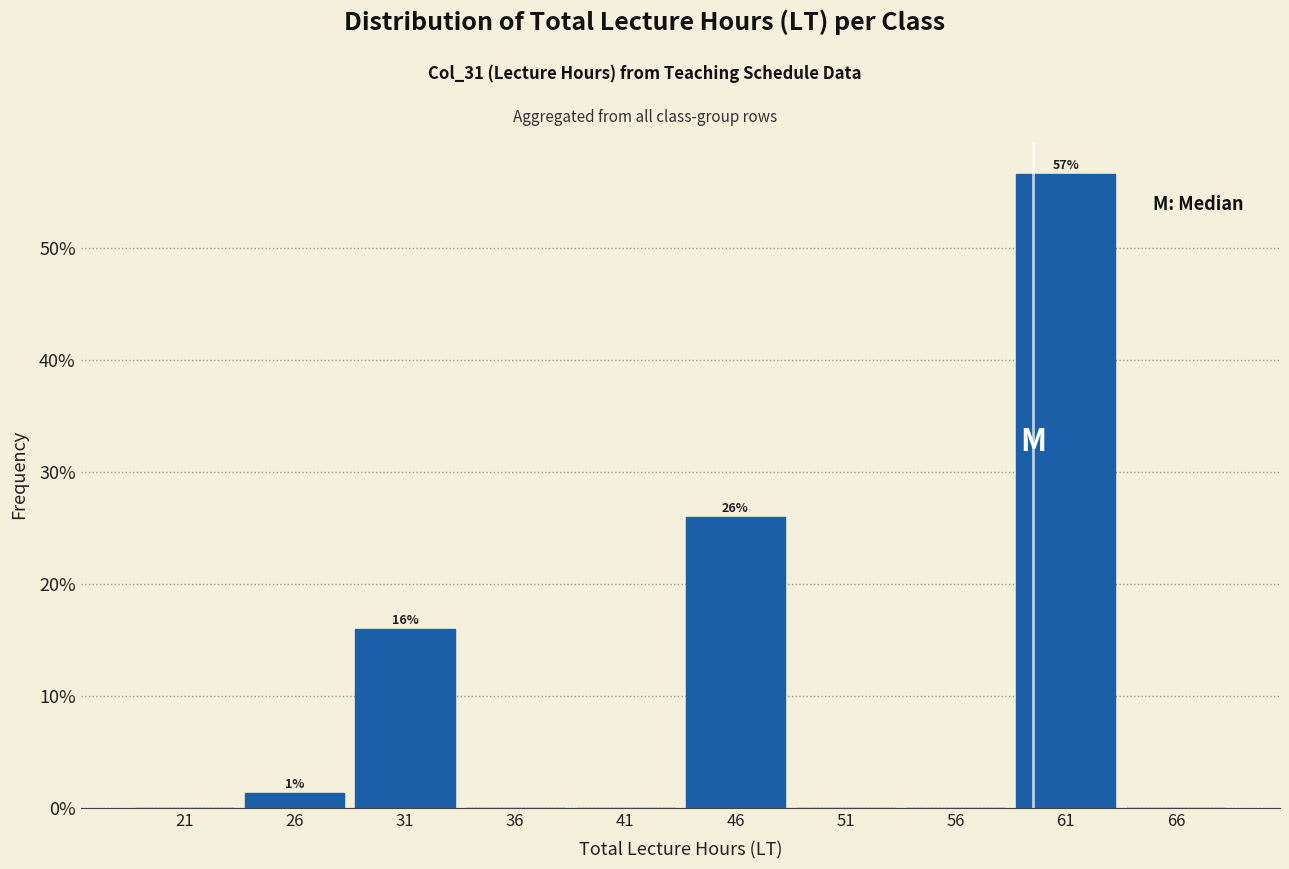

Over which range of the x-axis is the bar tallest?

59 to 64